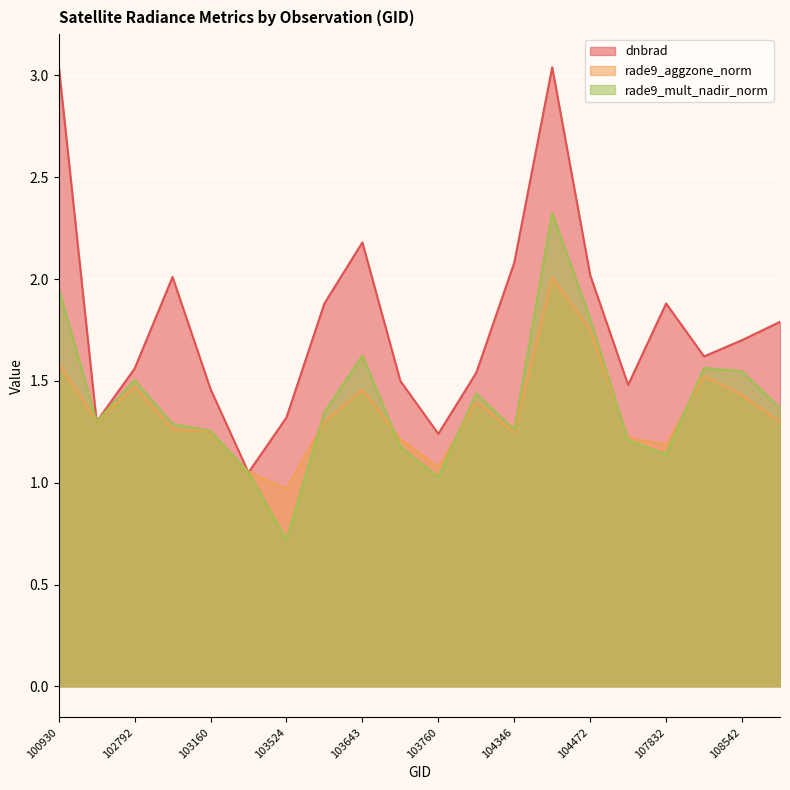

At which label is rade9_mult_nadir_norm closest to 1?

103760